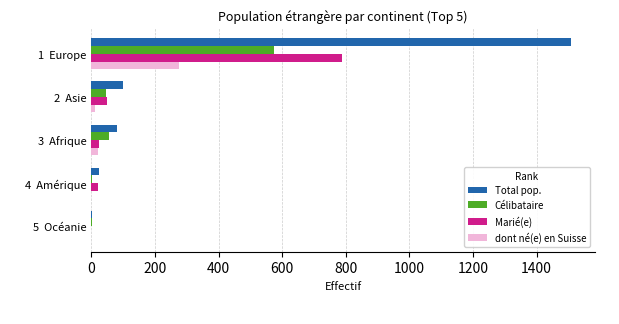

Between 1  Europe and 3  Afrique, which series saw the biggest shift?

Total pop.